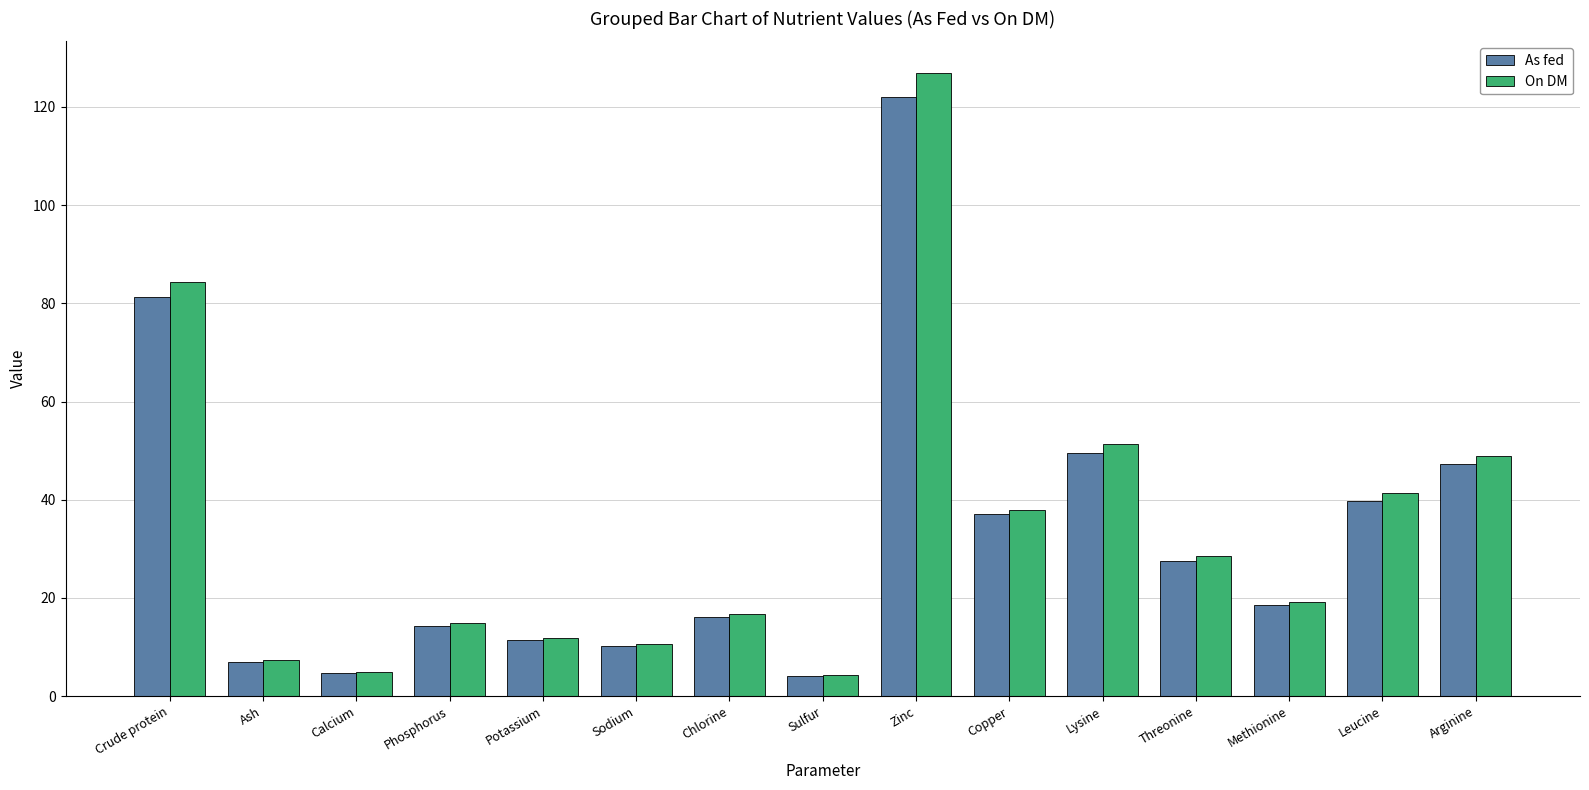

Is it true that As fed equals 4.7 at Calcium?

True